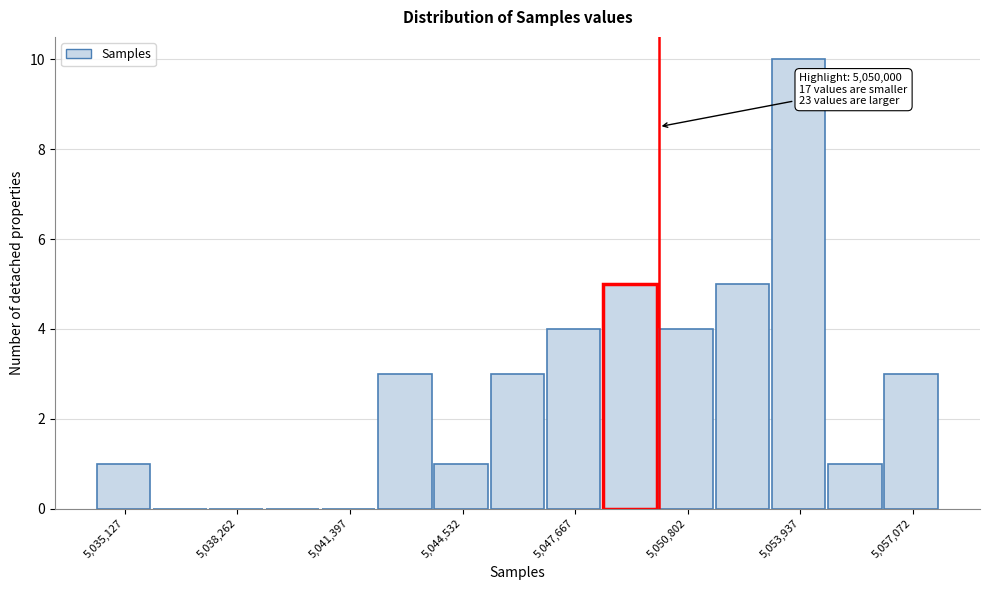

Read against the x-axis, roughly where is the centre of the tallest bar?

5054000